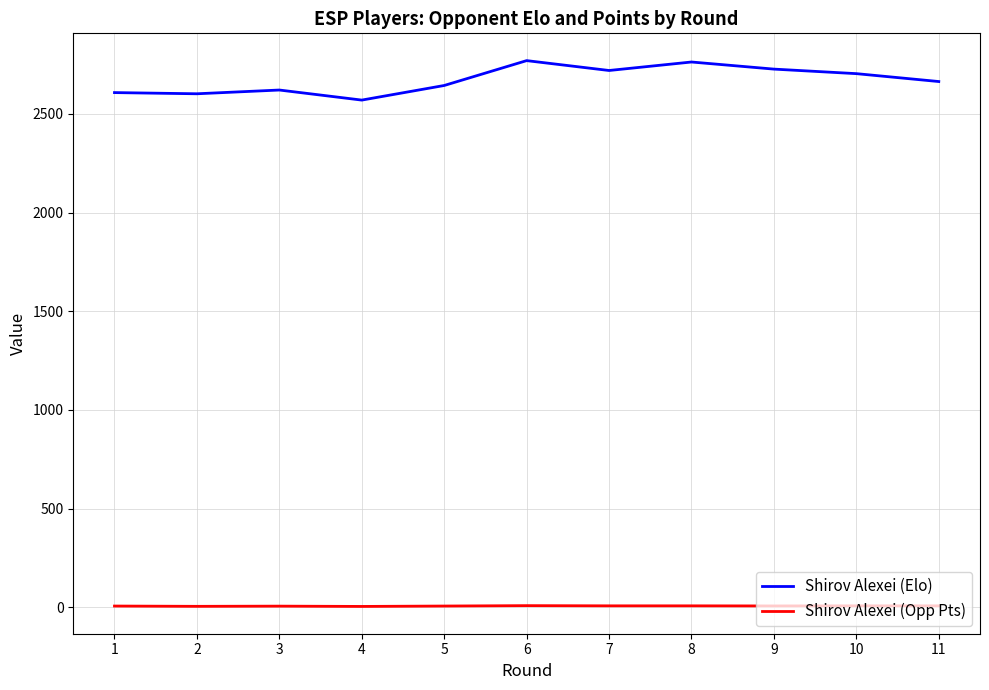

The value of Shirov Alexei (Opp Pts) at 8 is 7.0. True or false?

True